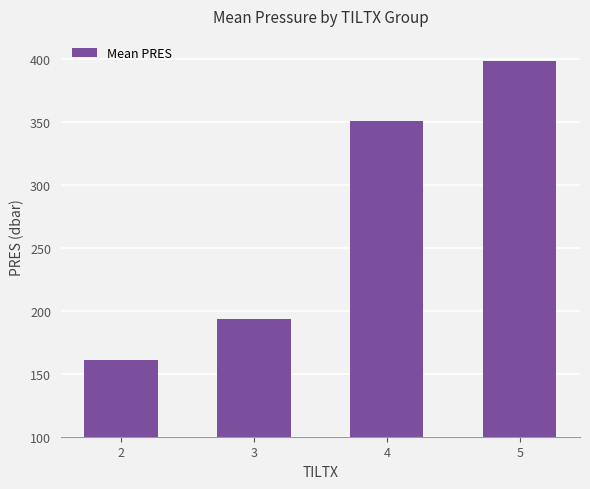

How many data points are less than 350?

2